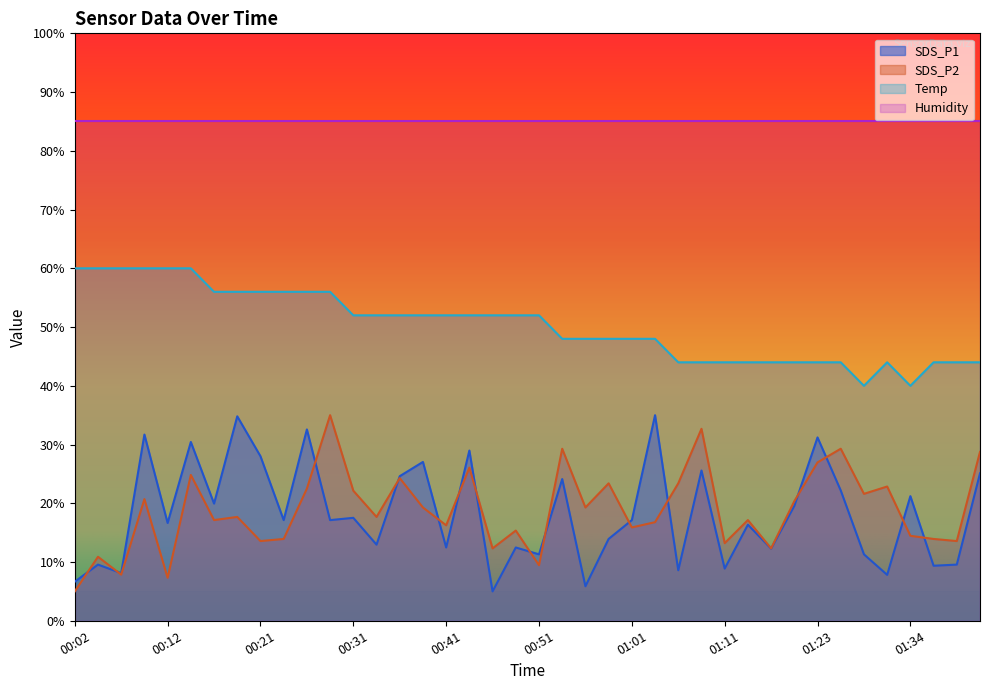

True or false: SDS_P2 and Temp intersect in this chart.

False